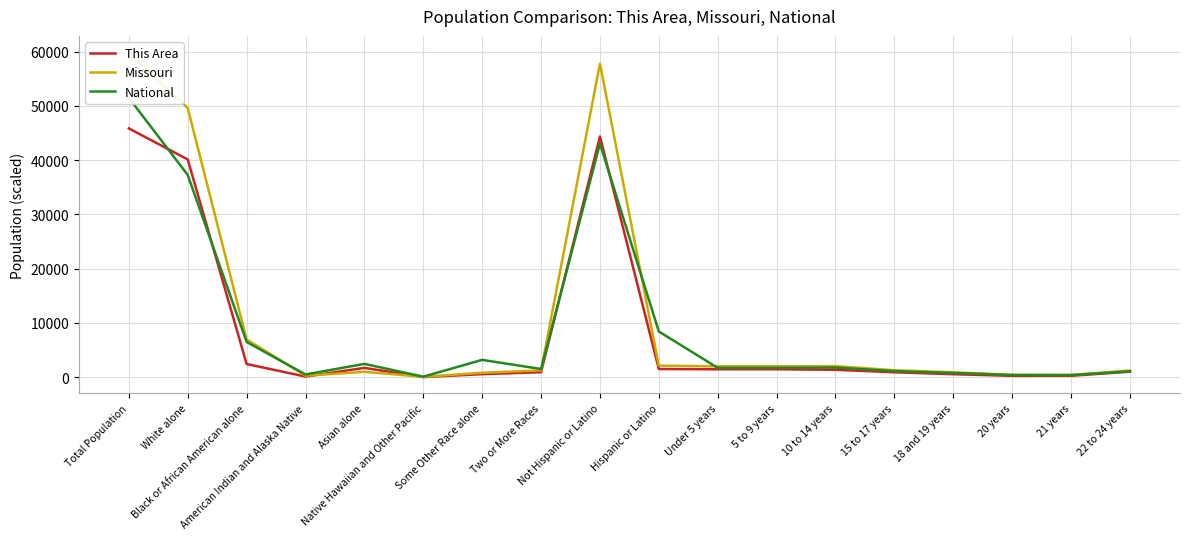

How many interior local valleys does the This Area series have?

3